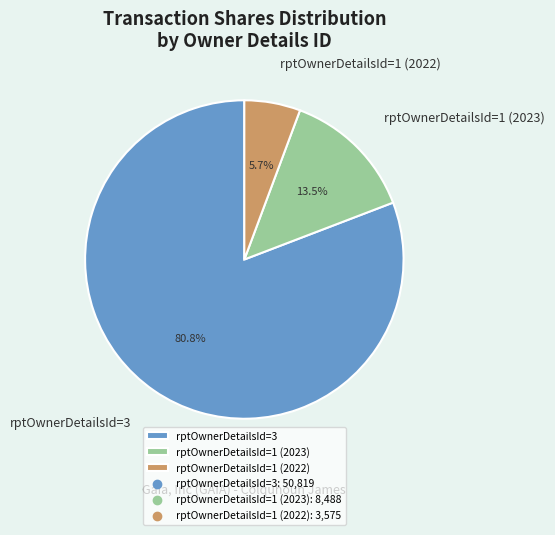

To the nearest percent, what is the average slice percentage?

33%